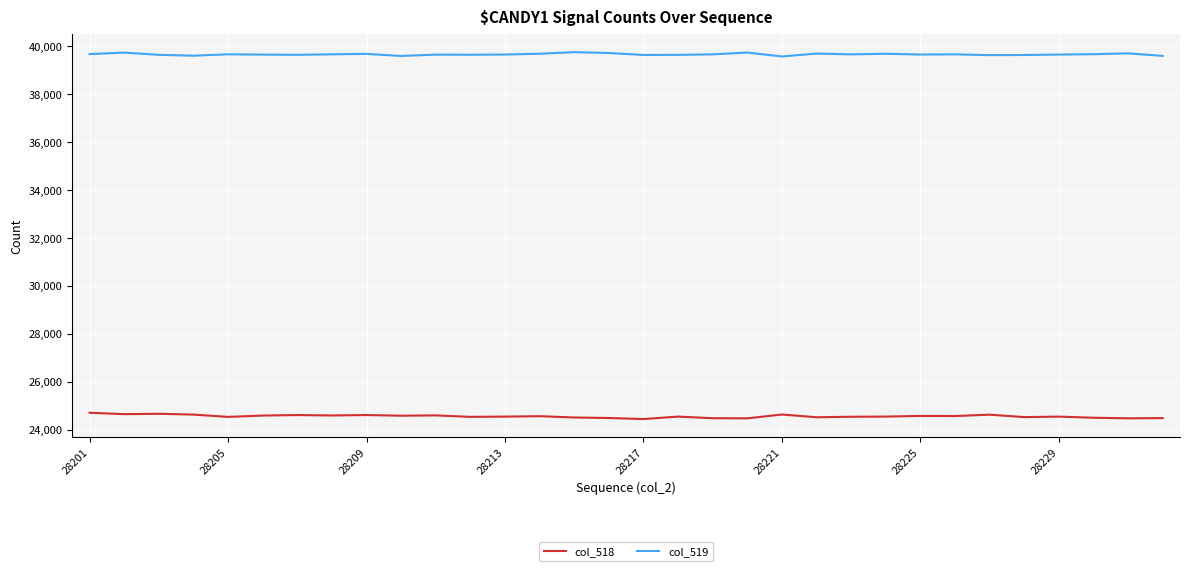

Which series has the widest spread of values?

col_518